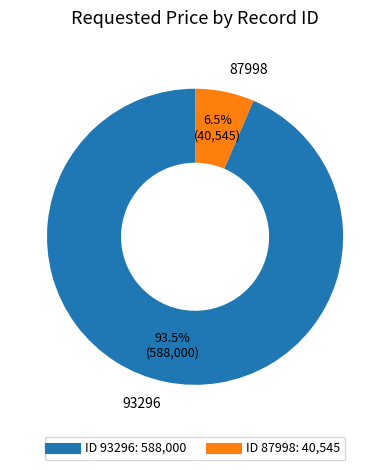

Does any single category account for the majority?

Yes